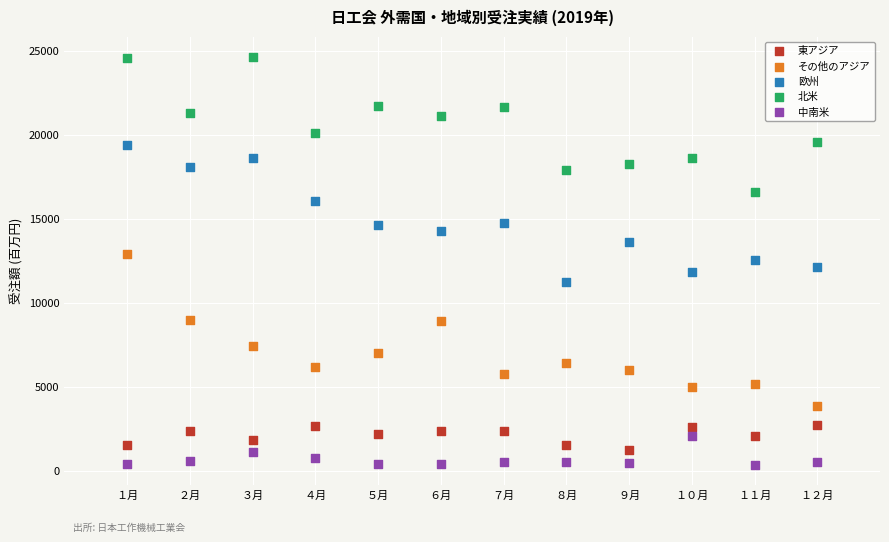

Which series has the largest Y range (max minus min)?

その他のアジア